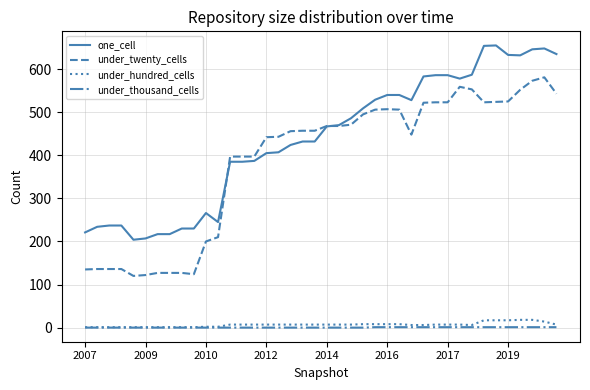

Does the chart display data point markers on the line(s)?

No